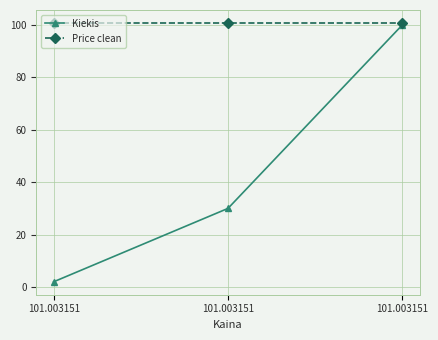

How many distinct data groups are displayed?

2